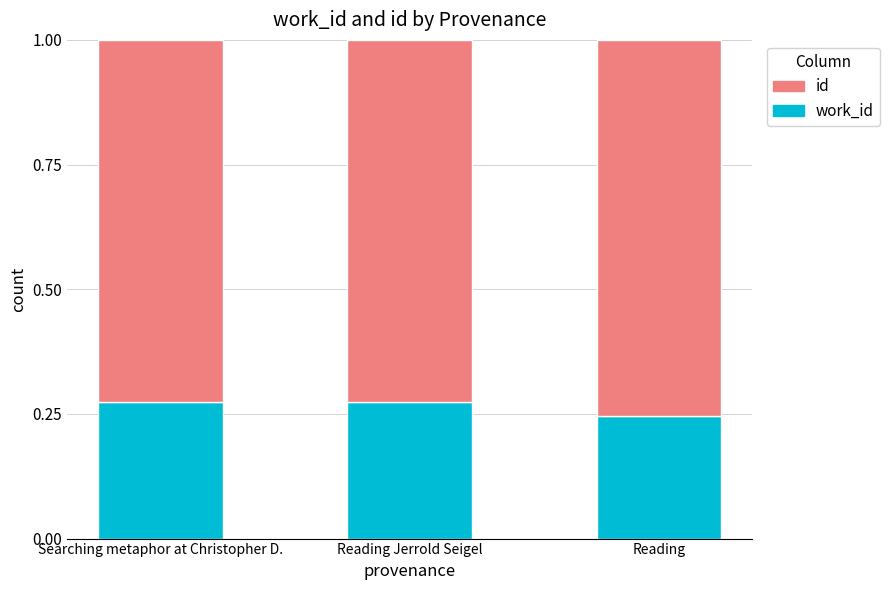

What is the total value across all series at Reading Jerrold Seigel?

1.0